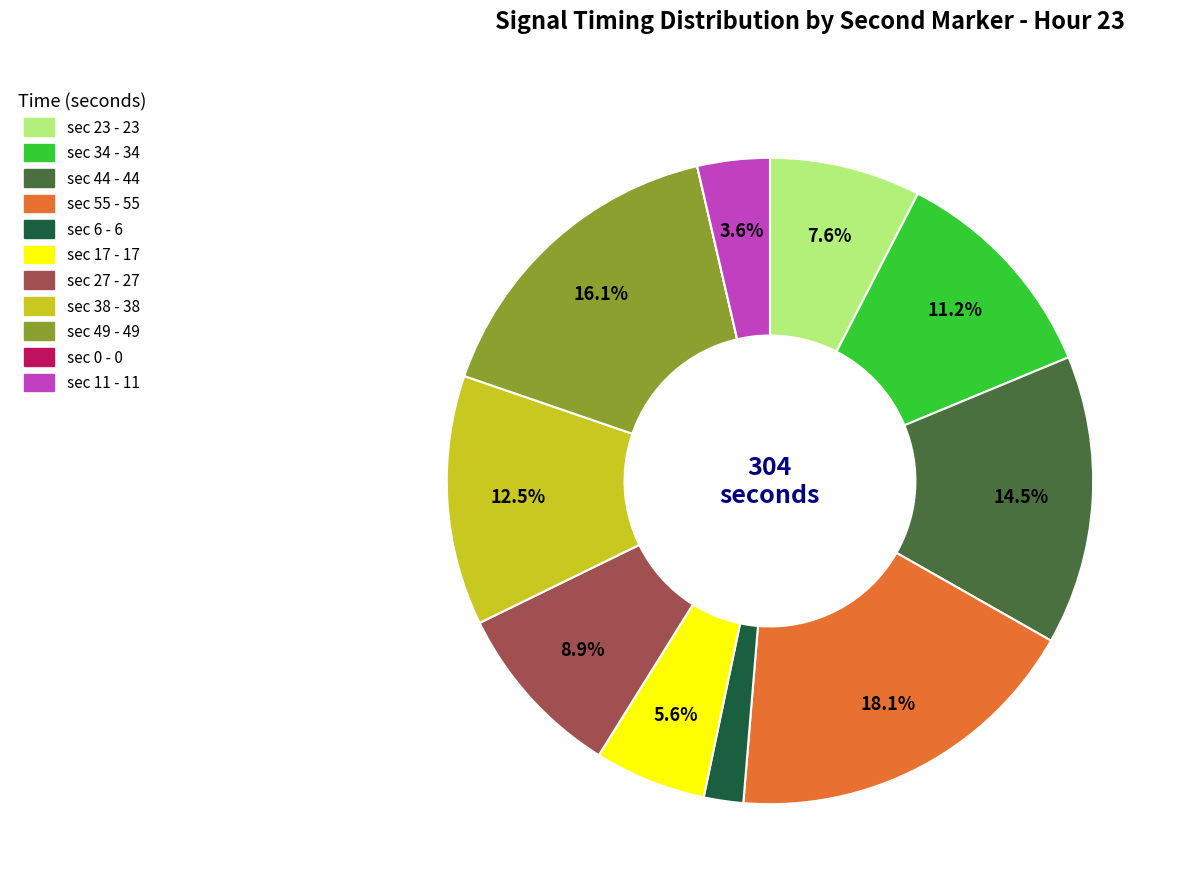

To the nearest percent, what is the difference between the largest and smallest slice percentages?

18%